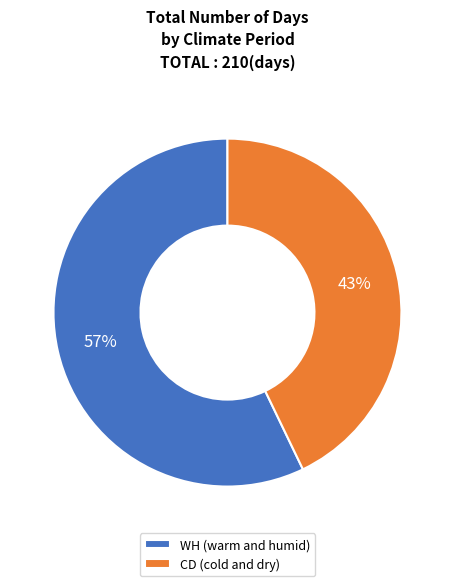

Combined, do WH (warm and humid) and CD (cold and dry) account for over 50%?

Yes